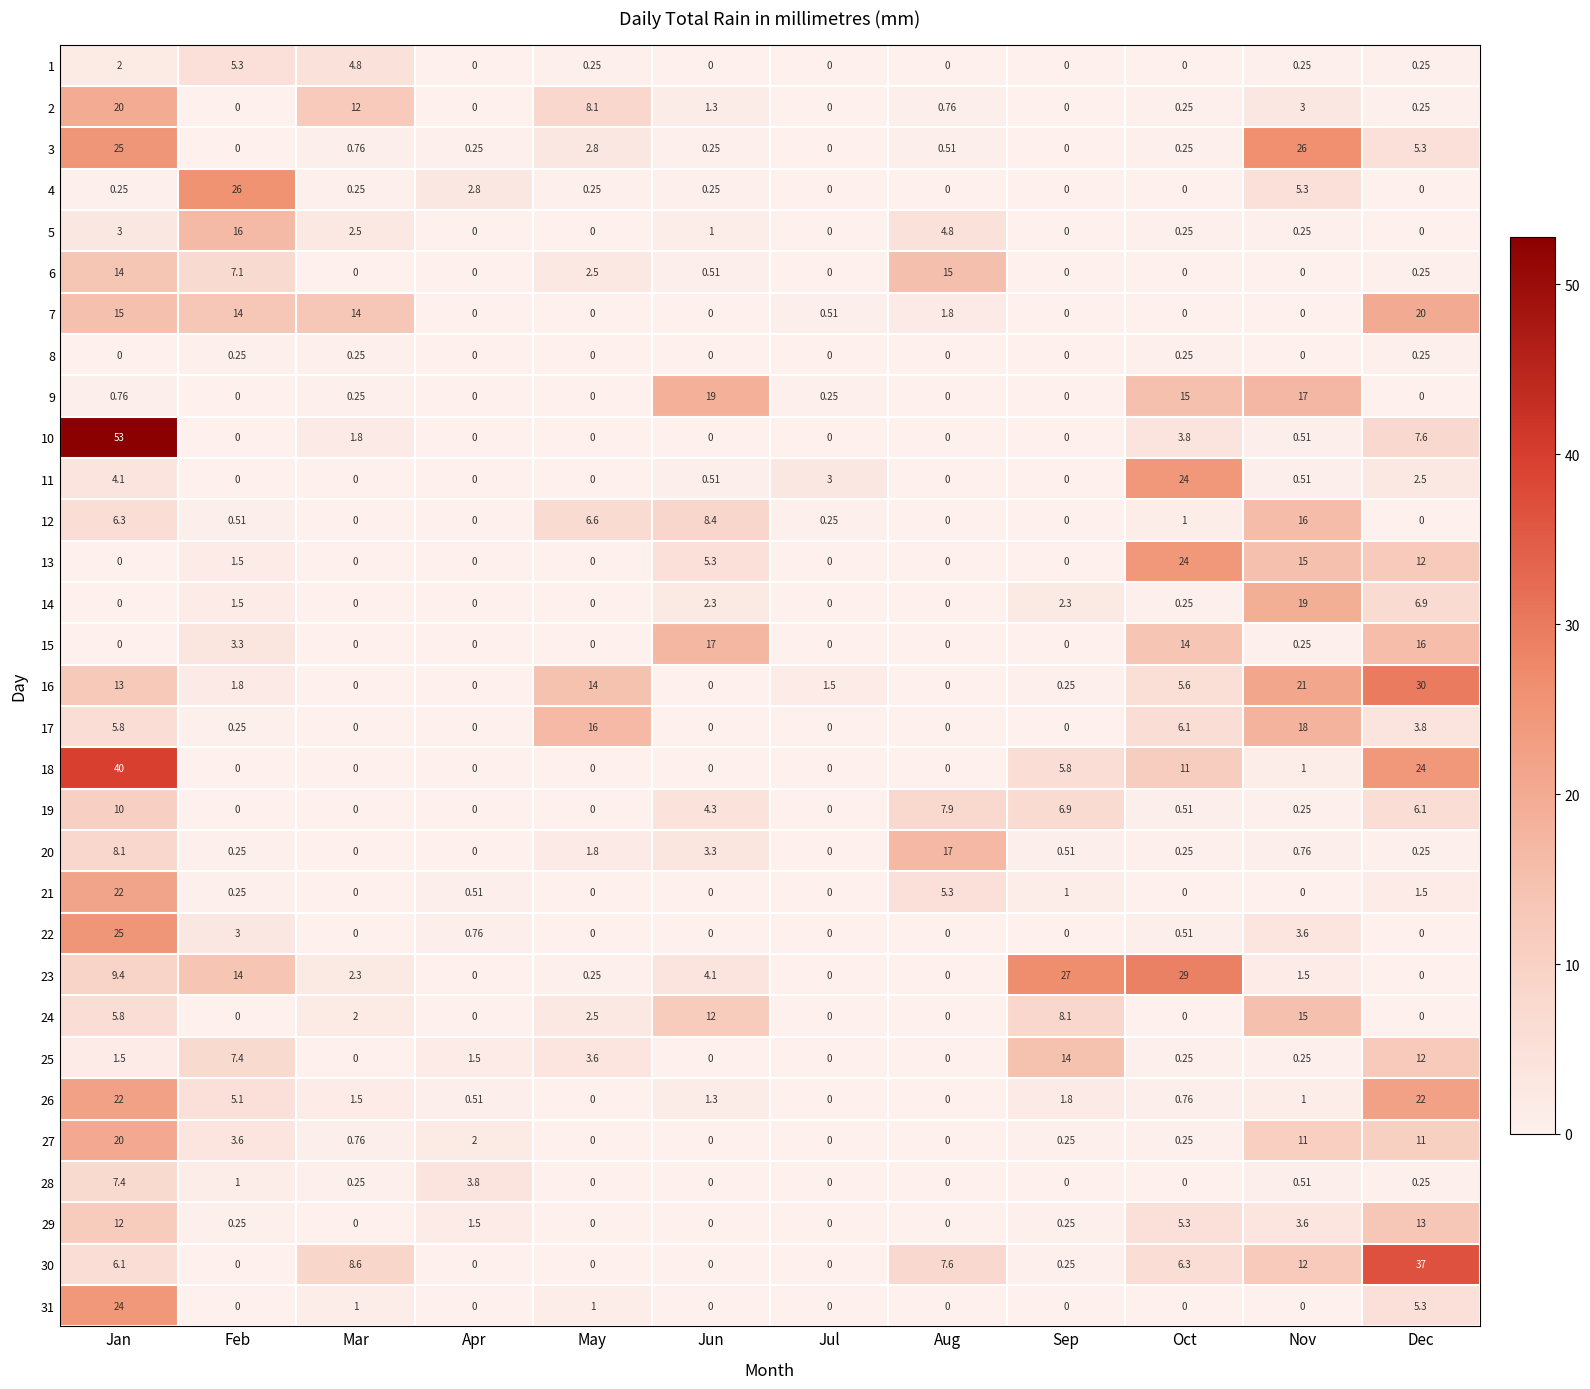

Where is 11 nearest to the value 12?

Jan